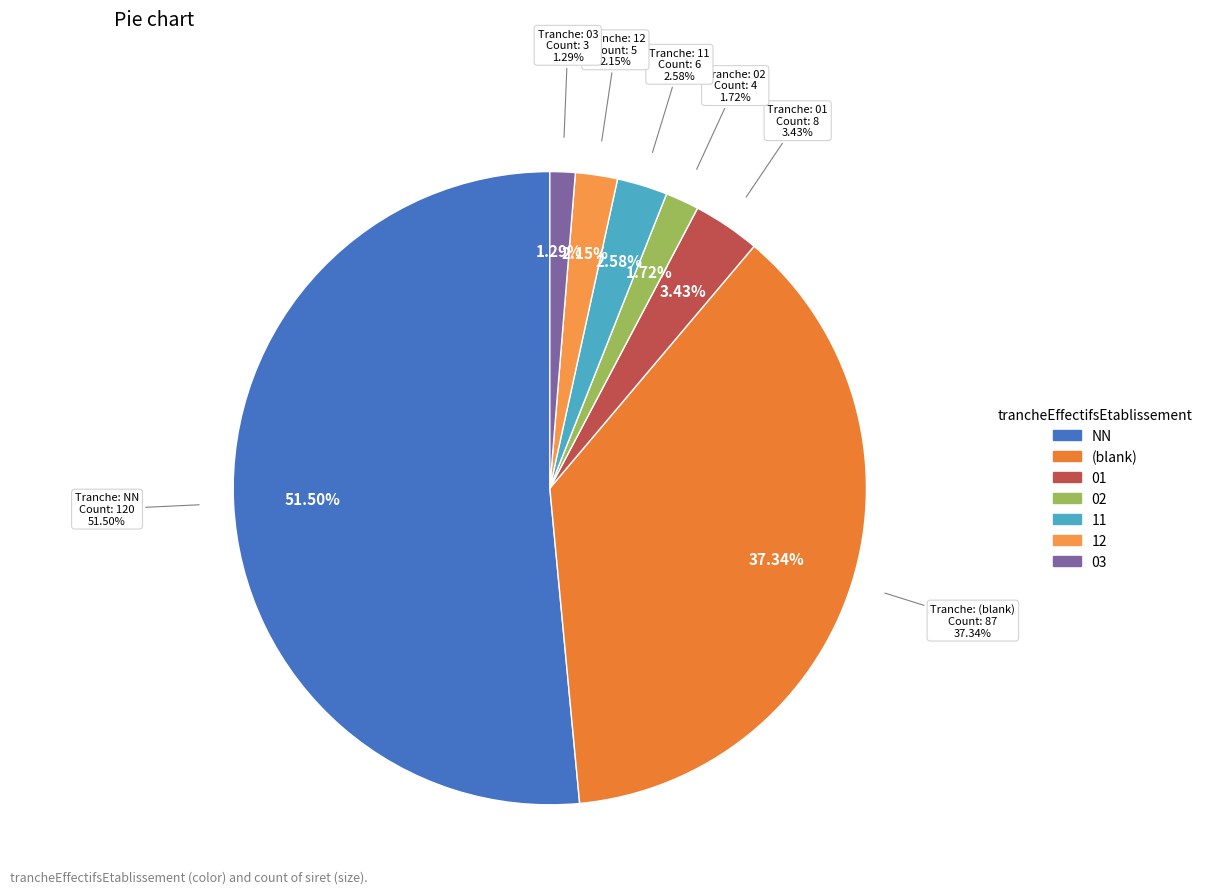

Which category accounts for the majority?

NN